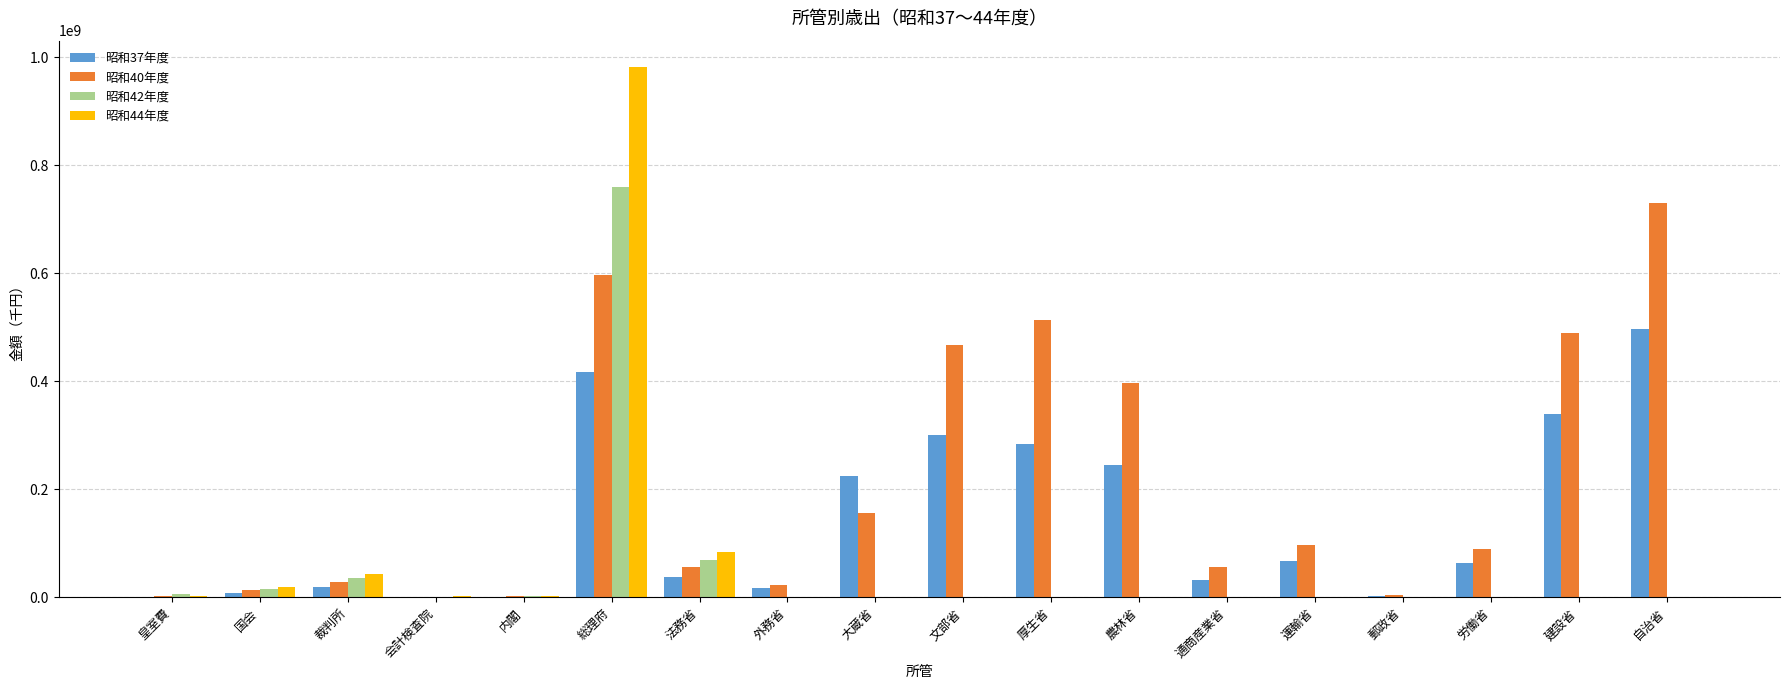

Which series has the largest total across all categories?

昭和40年度